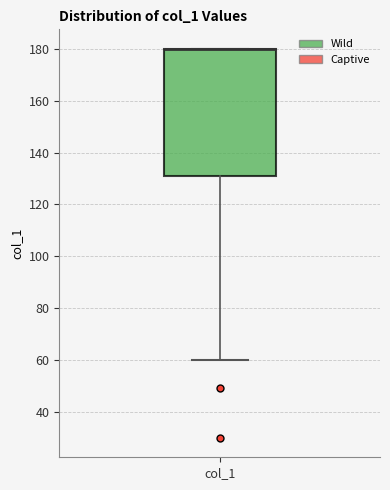

Transcribe this box plot: give where the median line is, the range the box spans, and where the two whiskers end, as read against the y-axis. The values are not printed on the chart, so give them approximately, as read against the axis.

median 180 (drawn on the box's upper edge), box 130 to 180, whiskers 60 to 180